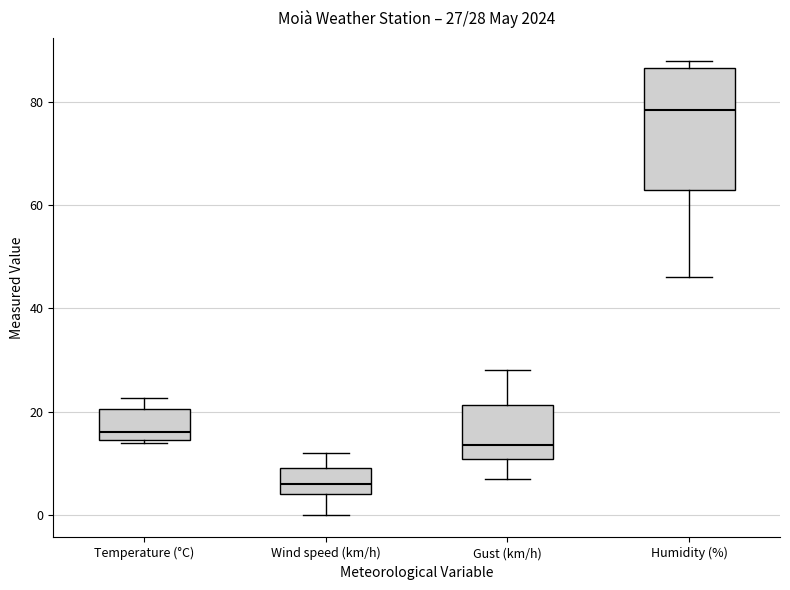

Which box's median line is the highest?

Humidity (%)